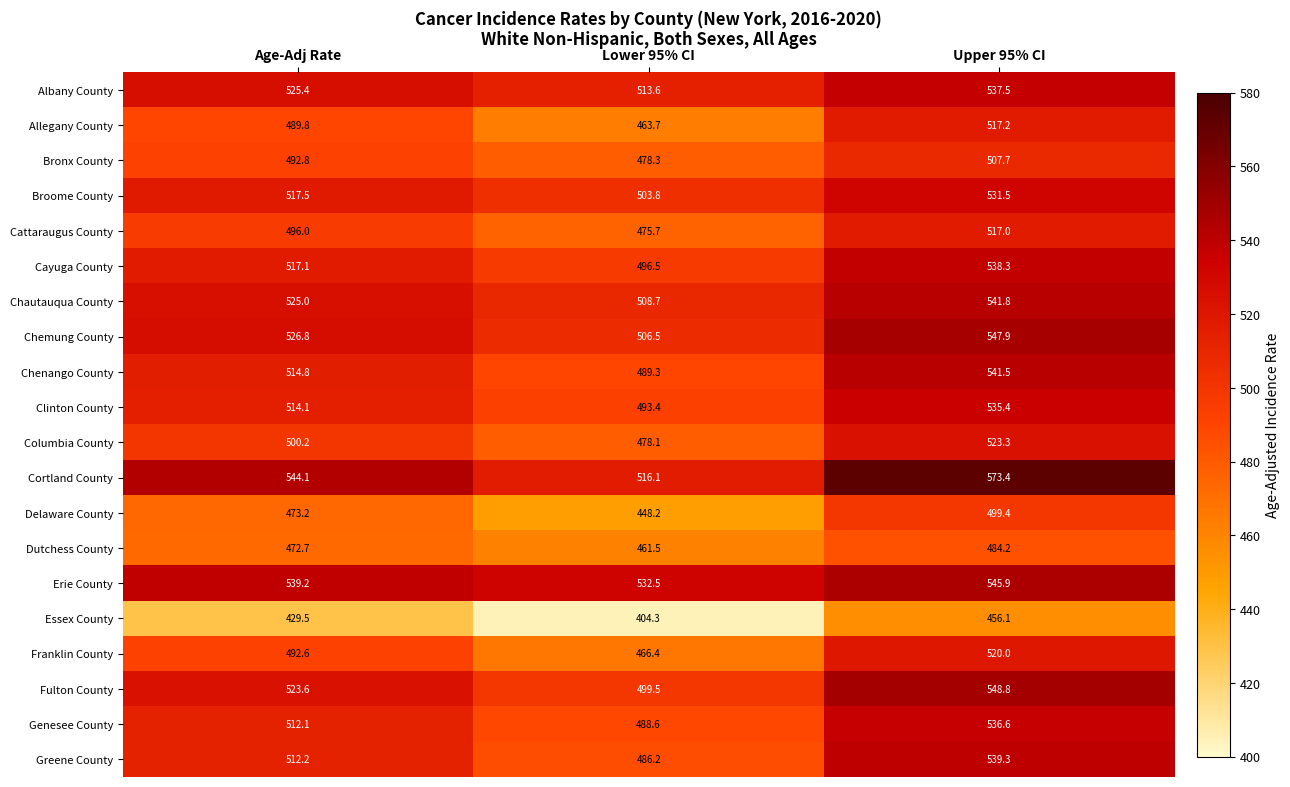

What is the sum of the Cortland County values at Upper 95% CI and Age-Adj Rate?

1117.5